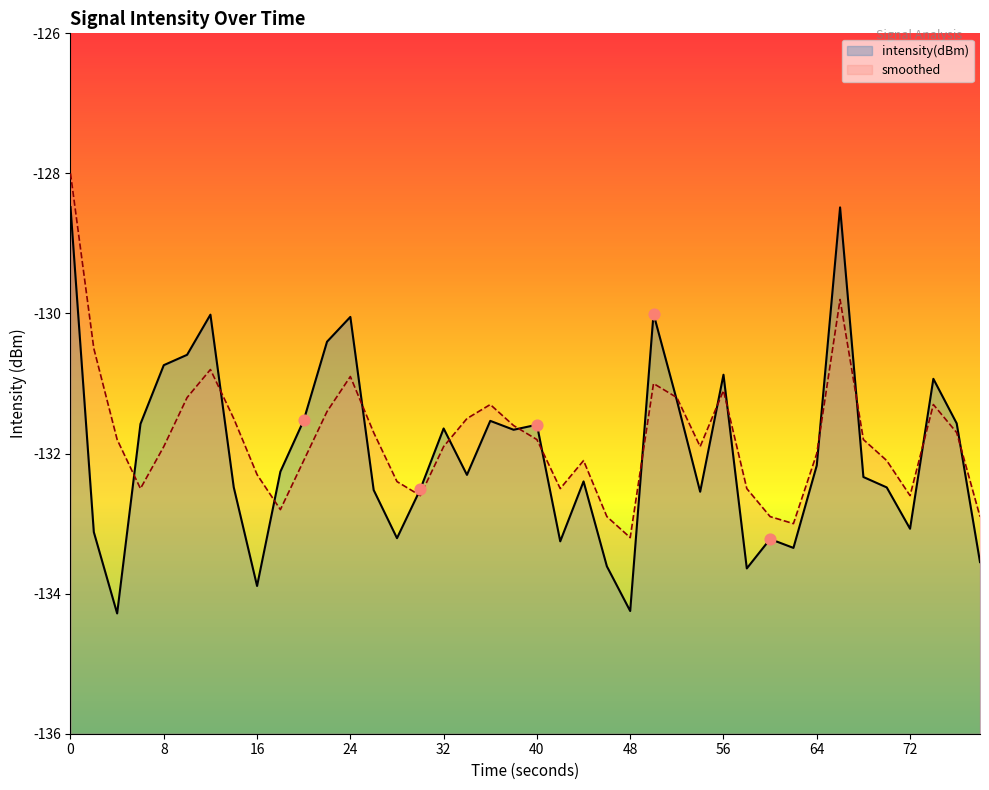

Is the value of intensity(dBm) at 19 greater than the value of smoothed at 16?

Yes